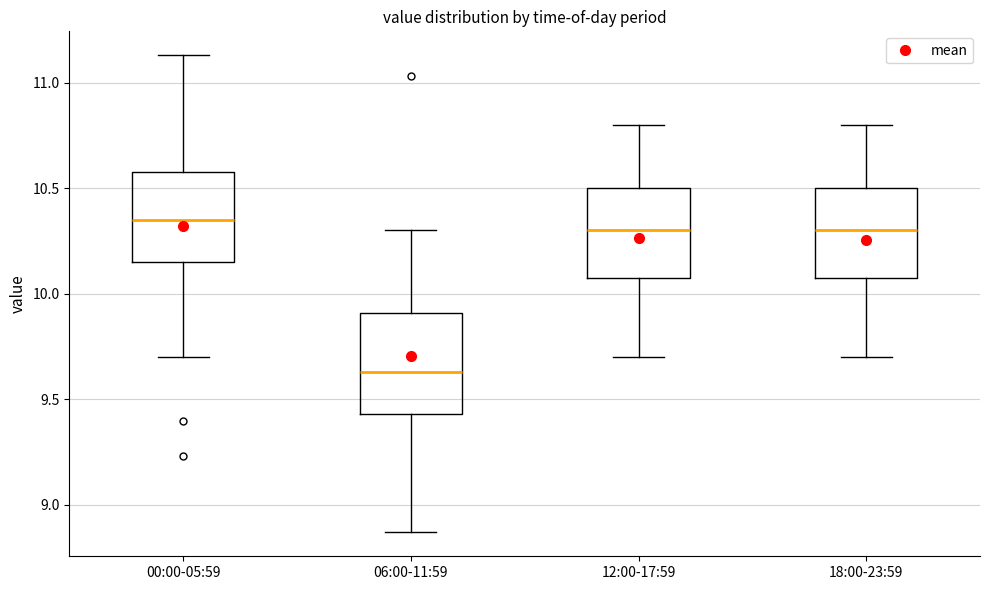

Which box's median line is the highest?

00:00-05:59